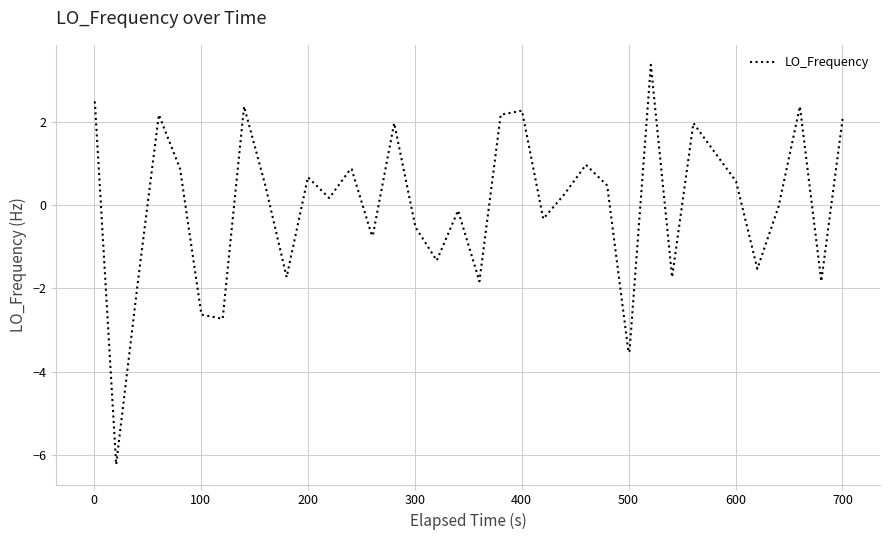

What is the maximum value shown in the chart?

3.4